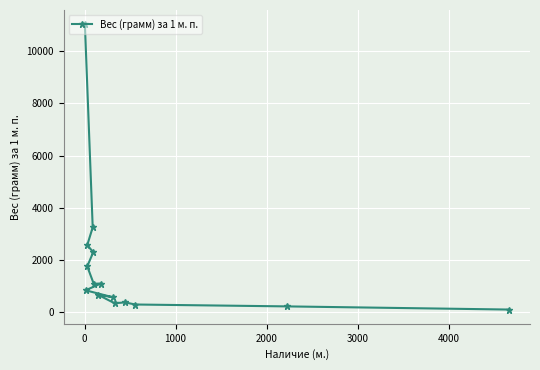

True or false: there are more than 0 points higher than both neighbors.

True